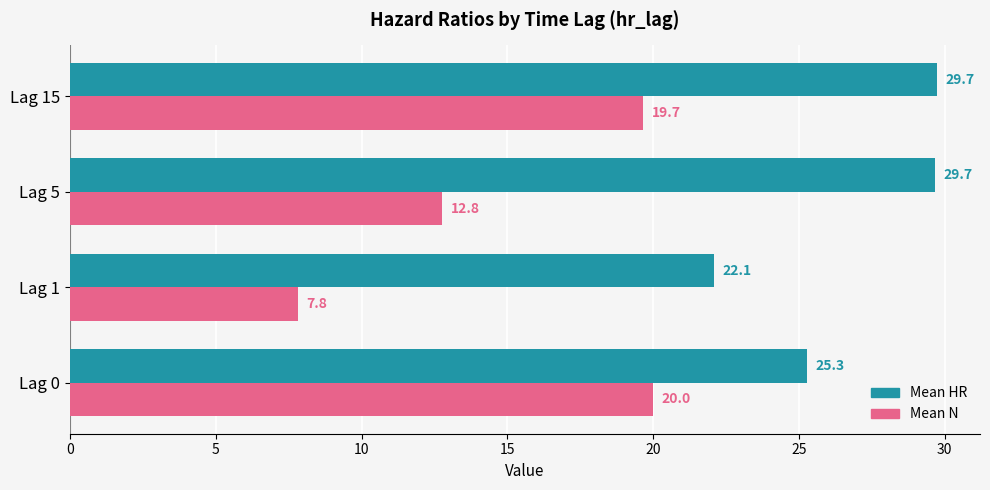

Rank the categories by Mean N value from highest to lowest.

Lag 0, Lag 15, Lag 5, Lag 1